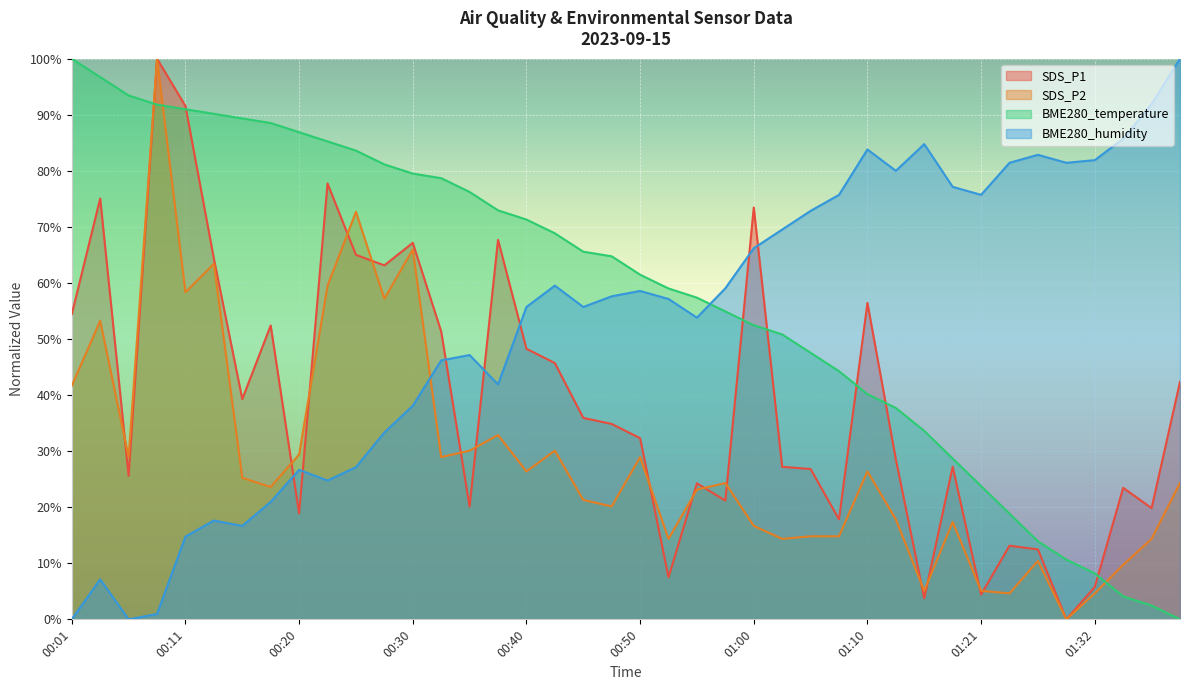

What is the label of the 6th point from the left?

00:13